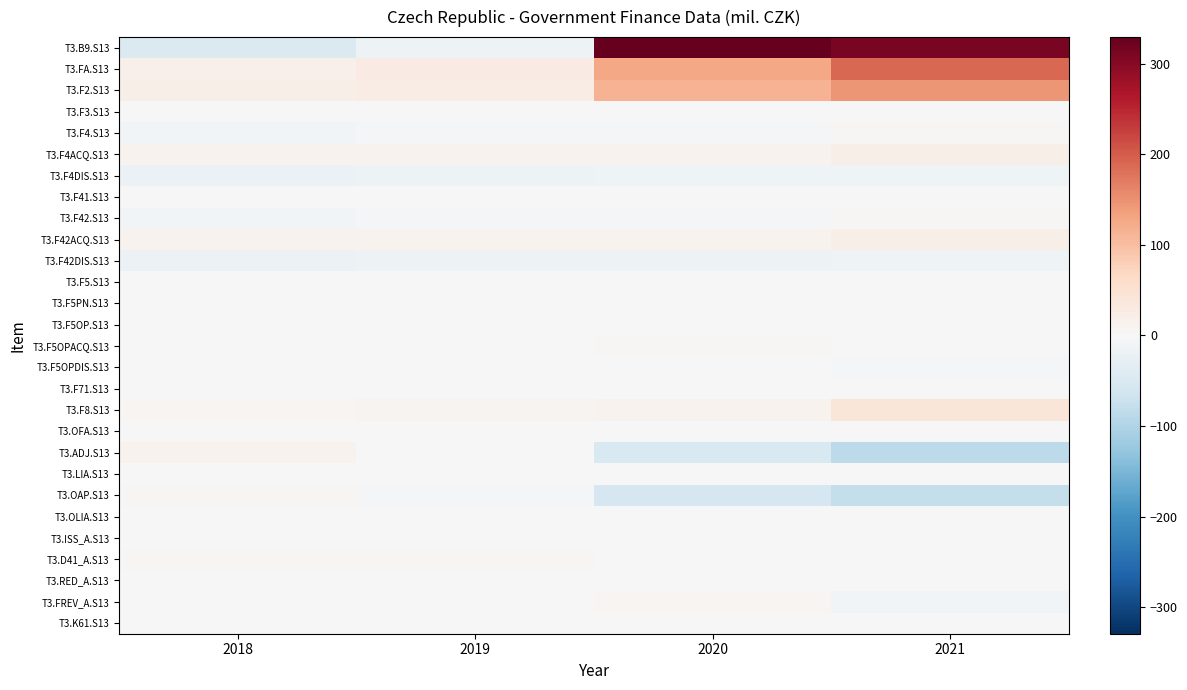

At 2018, list the series in order from smallest to largest.

T3.B9.S13, T3.F4DIS.S13, T3.F42DIS.S13, T3.F42.S13, T3.F4.S13, T3.F5OPDIS.S13, T3.F3.S13, T3.OFA.S13, T3.K61.S13, T3.F5OP.S13, T3.ISS_A.S13, T3.RED_A.S13, T3.F71.S13, T3.F5.S13, T3.F41.S13, T3.F5PN.S13, T3.LIA.S13, T3.F5OPACQ.S13, T3.FREV_A.S13, T3.OLIA.S13, T3.D41_A.S13, T3.OAP.S13, T3.F8.S13, T3.F42ACQ.S13, T3.F4ACQ.S13, T3.ADJ.S13, T3.FA.S13, T3.F2.S13